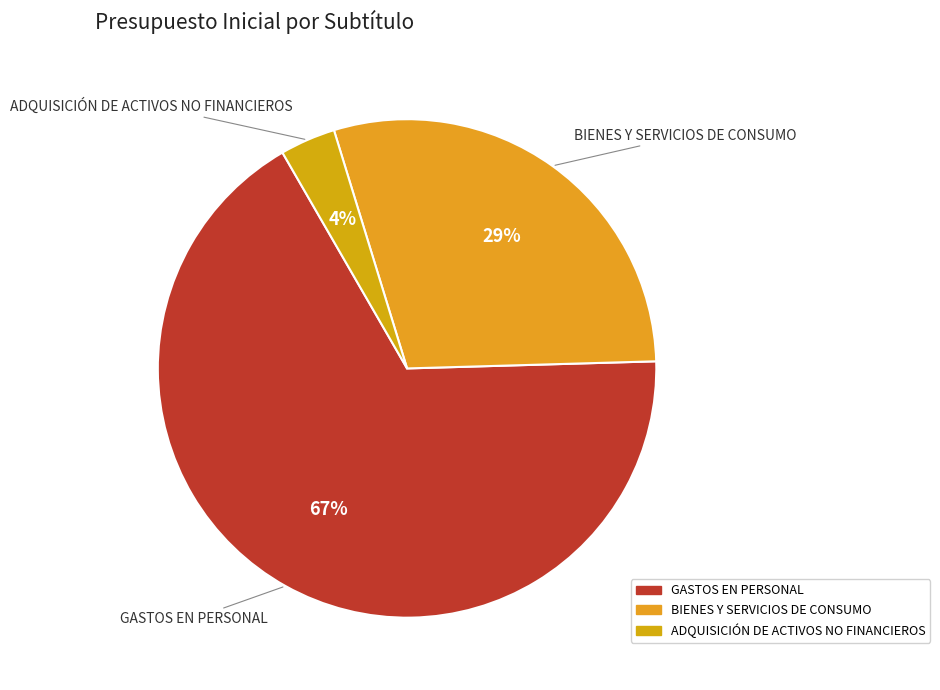

Count the number of slices in the pie.

3